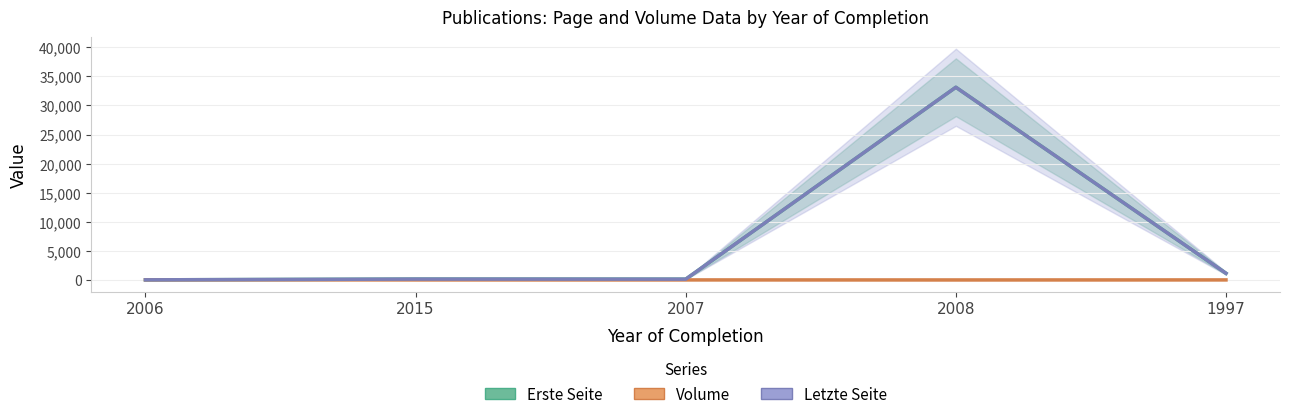

Which series has the largest range (max minus min)?

Erste Seite